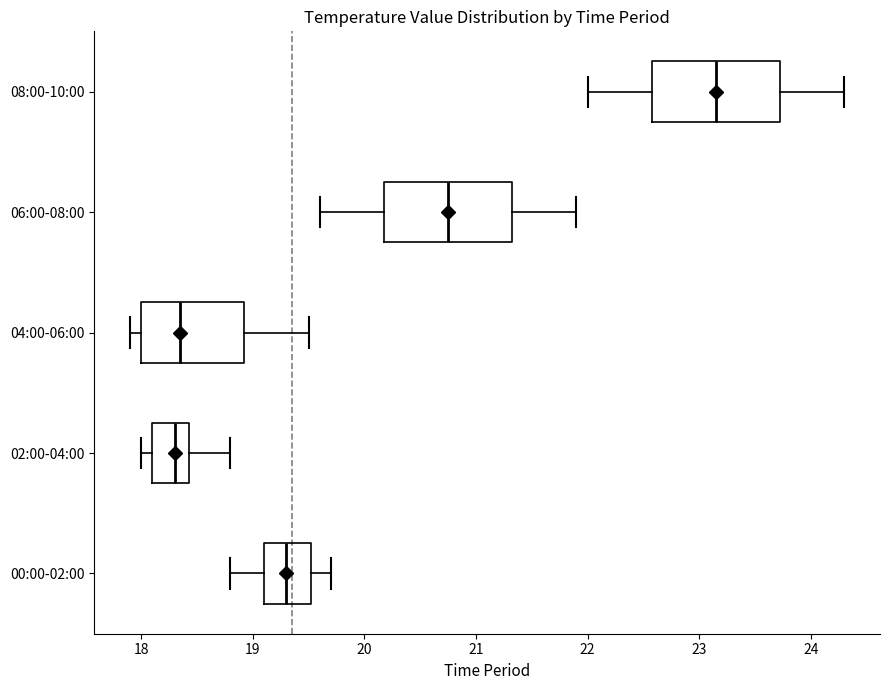

Reading bottom to top, read every box against the x-axis: the position of its median line, the range the box covers, and the ends of its whiskers. The values are not printed on the chart, so give them approximately, as read against the axis.

00:00-02:00: median 19.3, box 19.1 to 19.5, whiskers 18.8 to 19.7
02:00-04:00: median 18.3, box 18.1 to 18.4, whiskers 18.0 to 18.8
04:00-06:00: median 18.4, box 18.0 to 18.9, whiskers 17.9 to 19.5
06:00-08:00: median 20.8, box 20.2 to 21.3, whiskers 19.6 to 21.9
08:00-10:00: median 23.2, box 22.6 to 23.7, whiskers 22.0 to 24.3